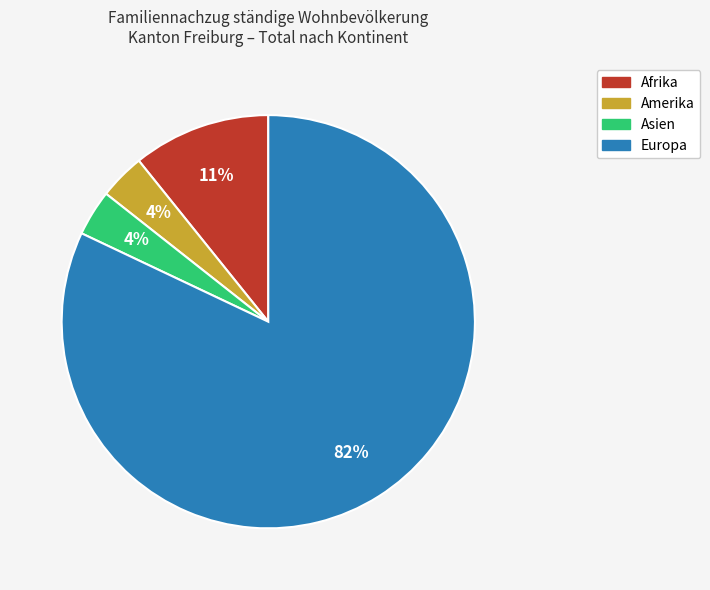

What is the largest slice in the pie chart?

Europa